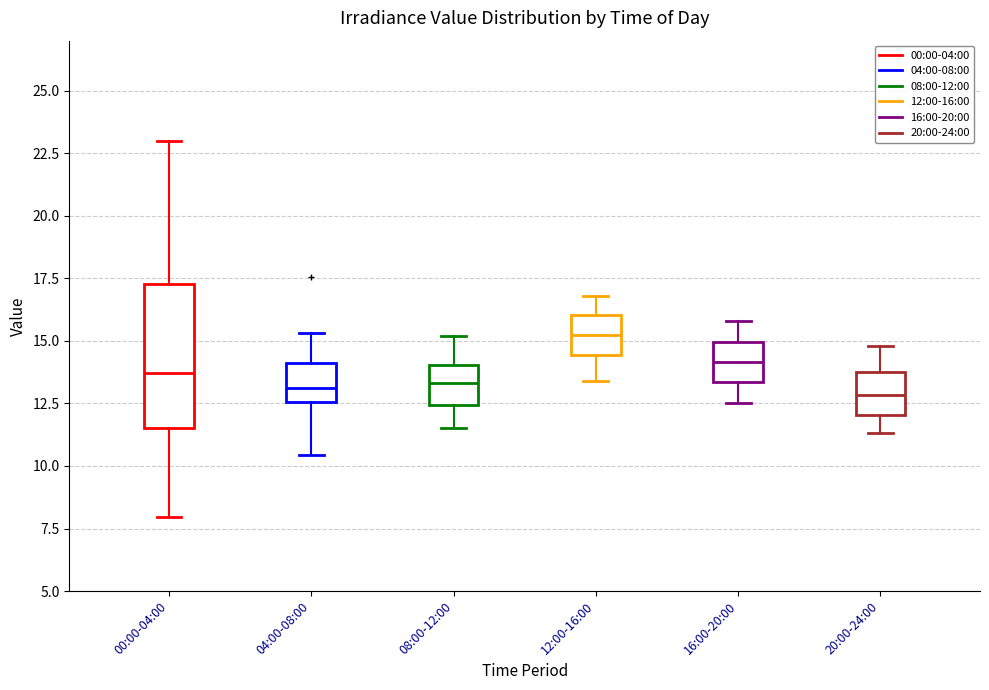

Where does the lower whisker of the box for 08:00-12:00 end on the y-axis? The values are not printed on the chart, so give them approximately, as read against the axis.

11.5